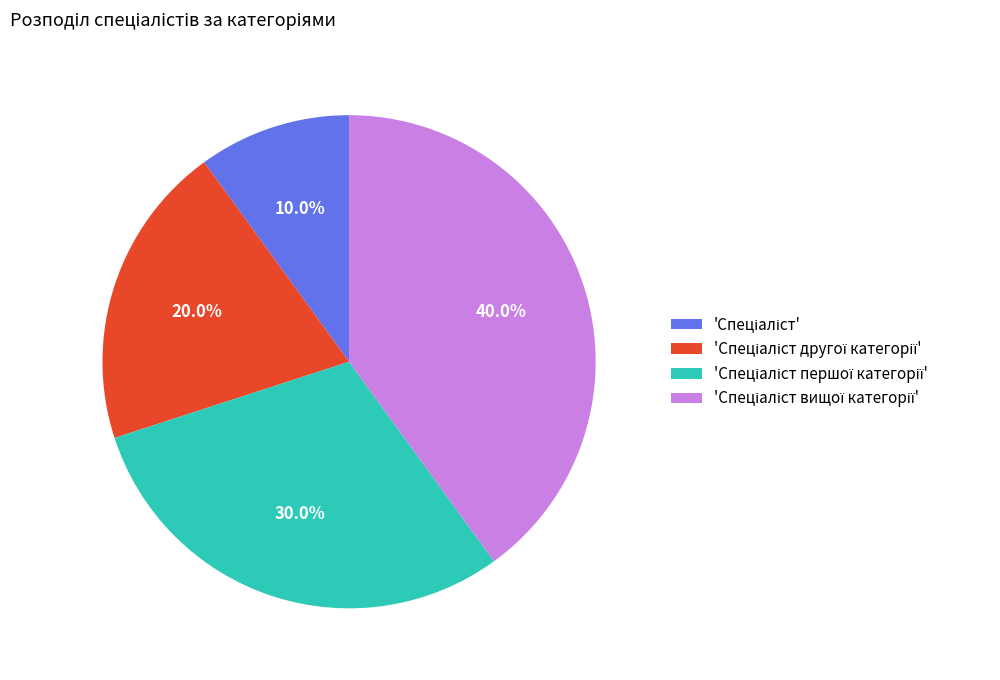

Does any single category account for the majority?

No